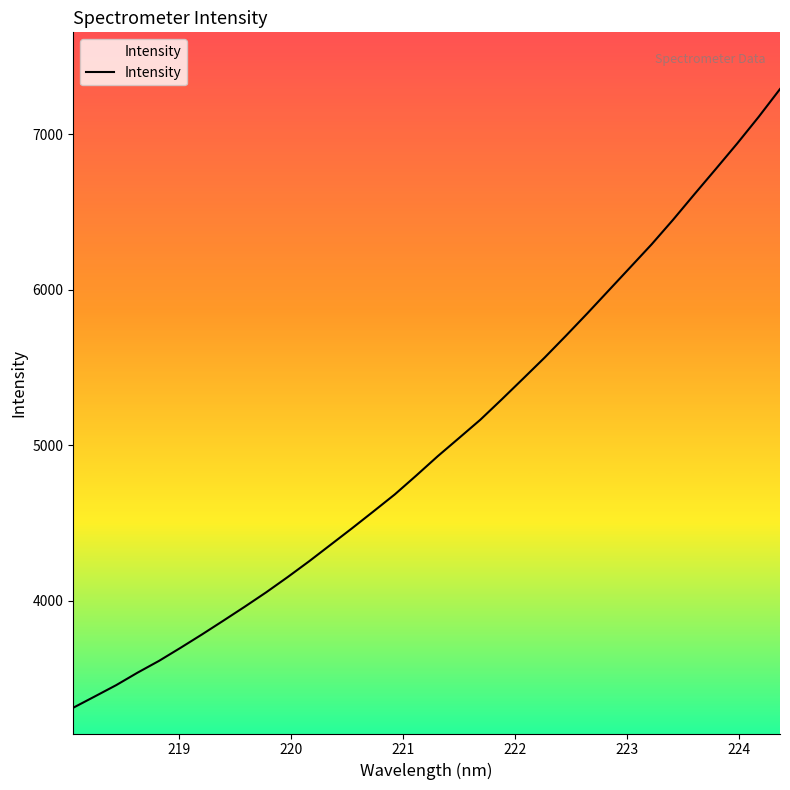

How many values exceed 4929?

17